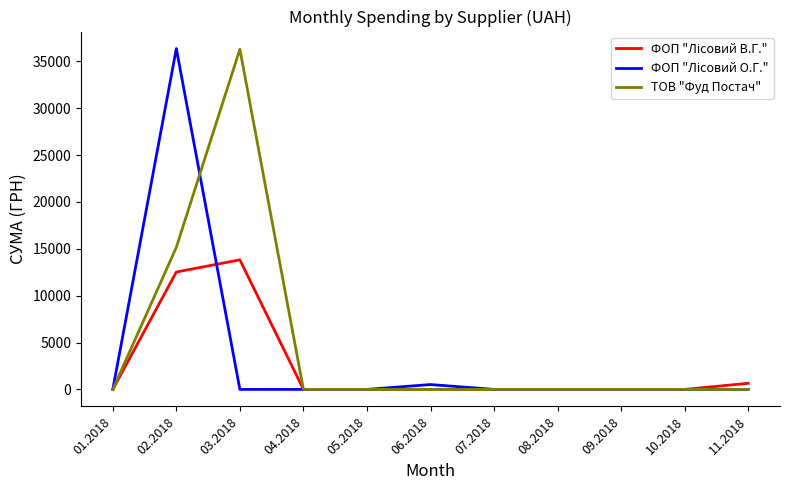

At which category is the sum across all series the highest?

02.2018